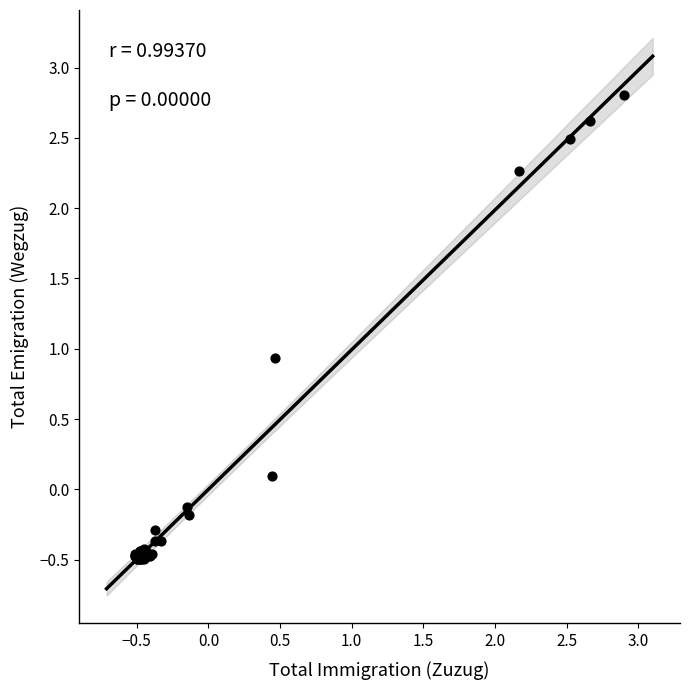

What Y value in the scatter plot is closest to 1?

0.9